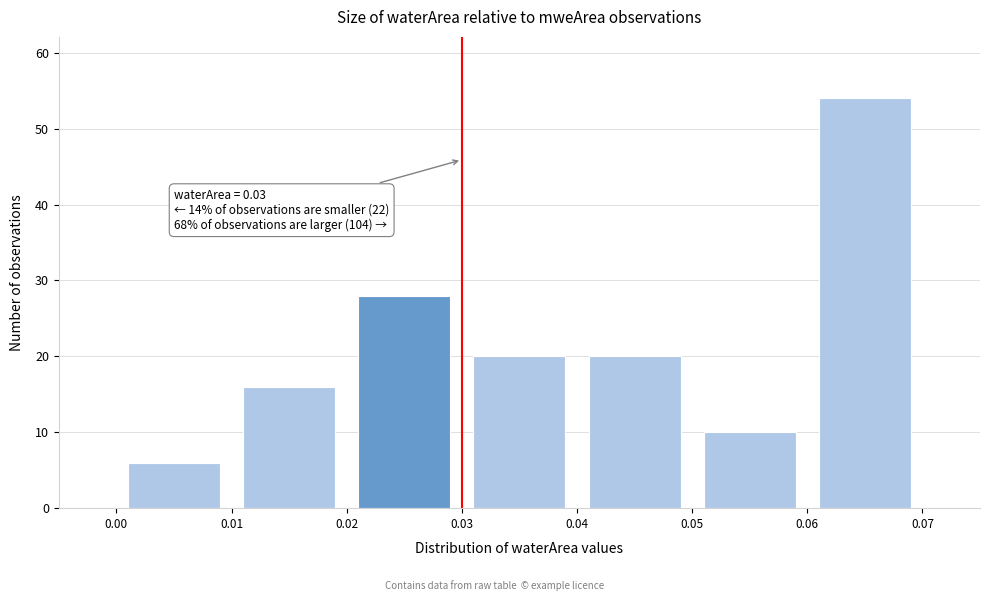

Which range on the x-axis has the tallest bar?

0.06 to 0.07